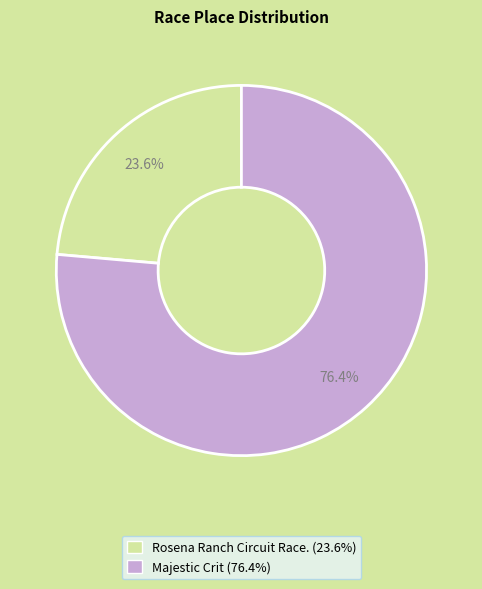

Which category accounts for the majority?

Majestic Crit